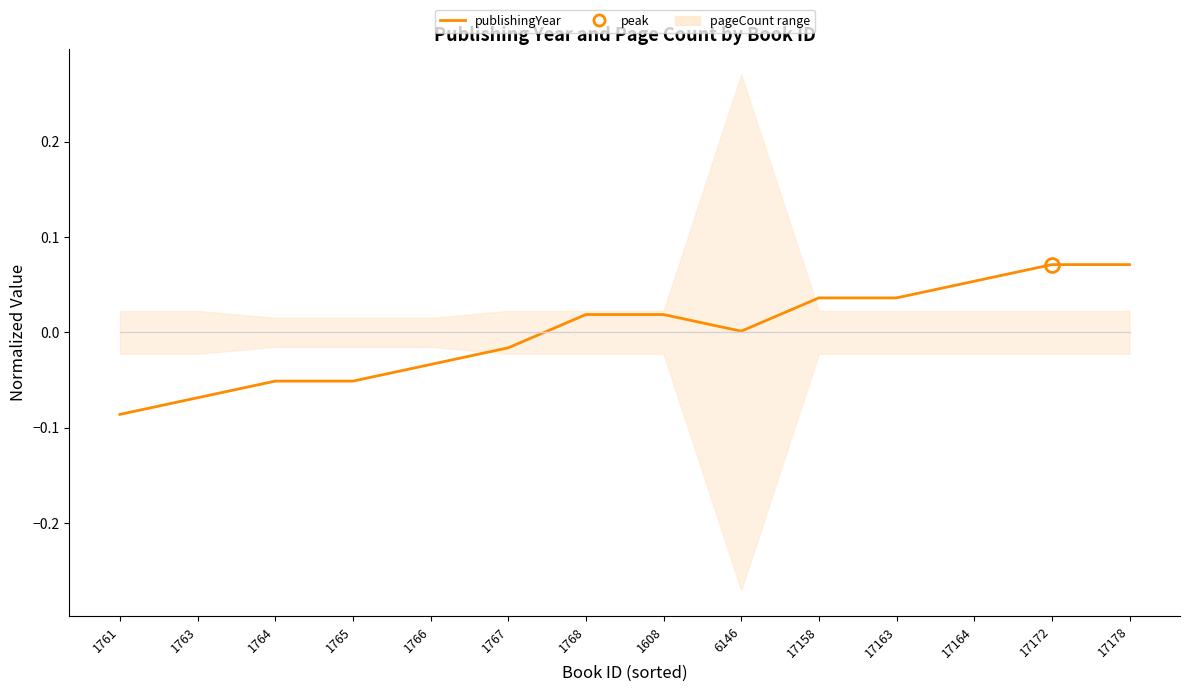

Reading left to right, what are all the values shown in this chart?

publishingYear: 1761=-0.1	1763=-0.1	1764=-0.1	1765=-0.1	1766=-0.0	1767=-0.0	1768=0.0	1608=0.0	6146=0.0	17158=0.0	17163=0.0	17164=0.1	17172=0.1	17178=0.1
avg baseline: 1761=0.0	1763=0.0	1764=0.0	1765=0.0	1766=0.0	1767=0.0	1768=0.0	1608=0.0	6146=0.0	17158=0.0	17163=0.0	17164=0.0	17172=0.0	17178=0.0